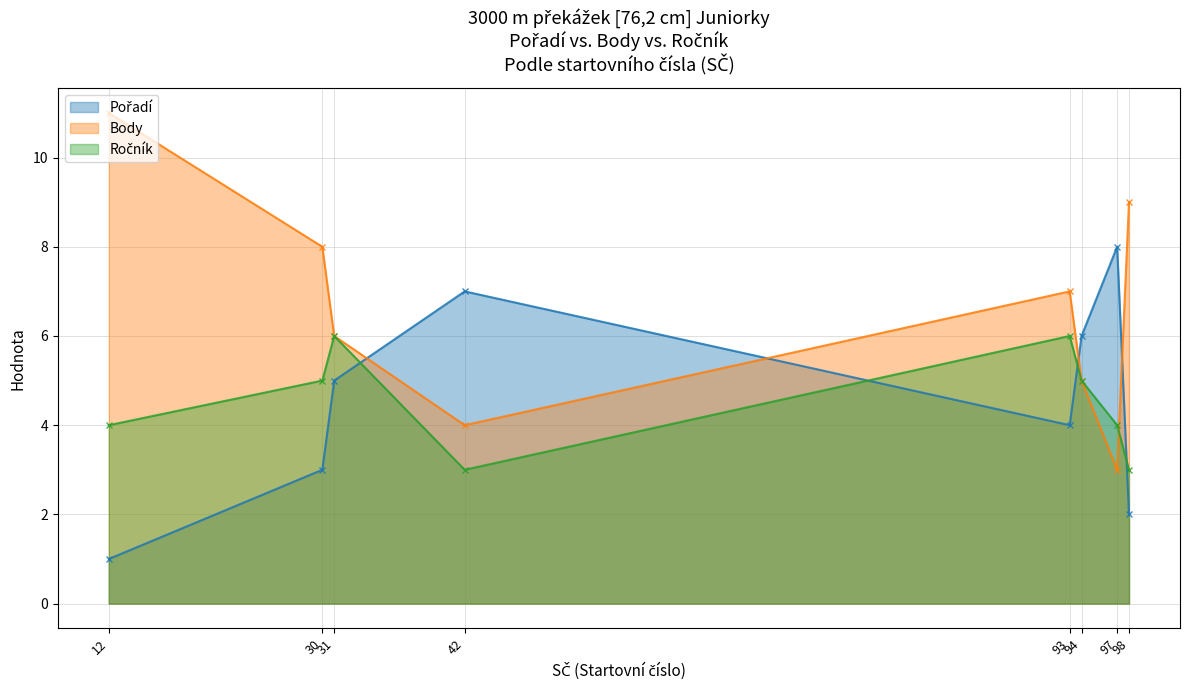

Which series has the largest total across all categories?

Body